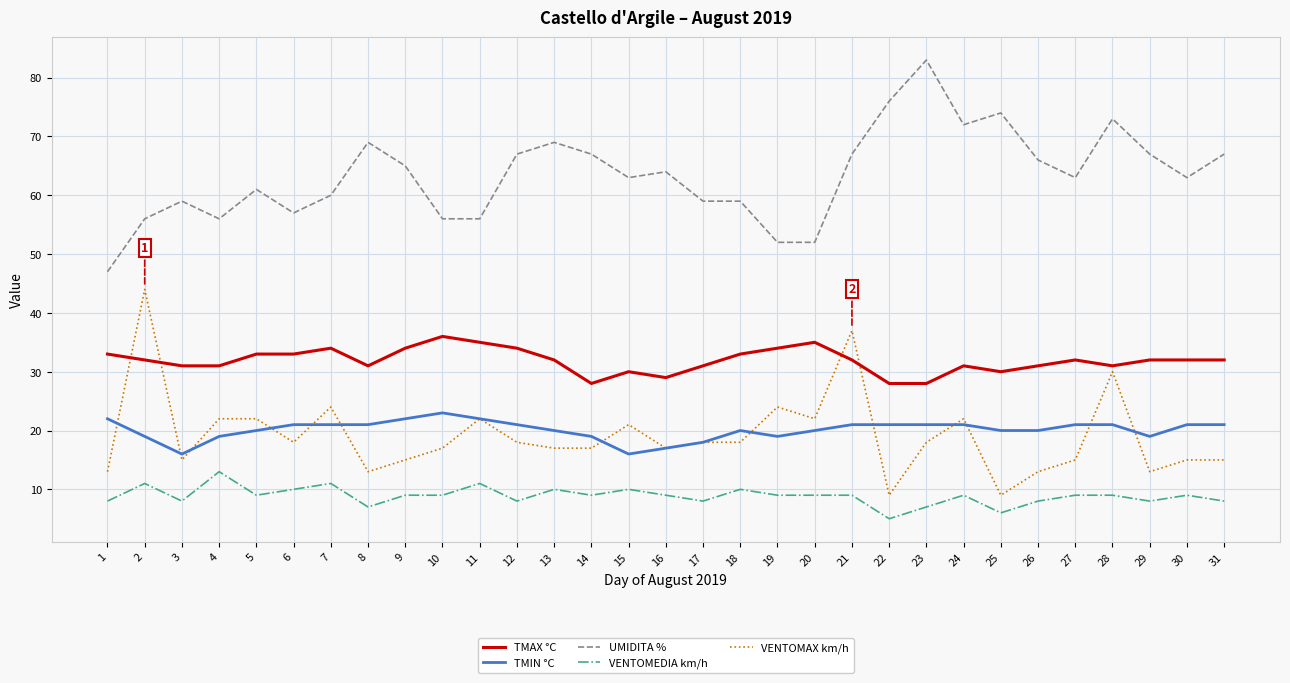

The VENTOMEDIA km/h series shows 8 at 29. True or false?

True